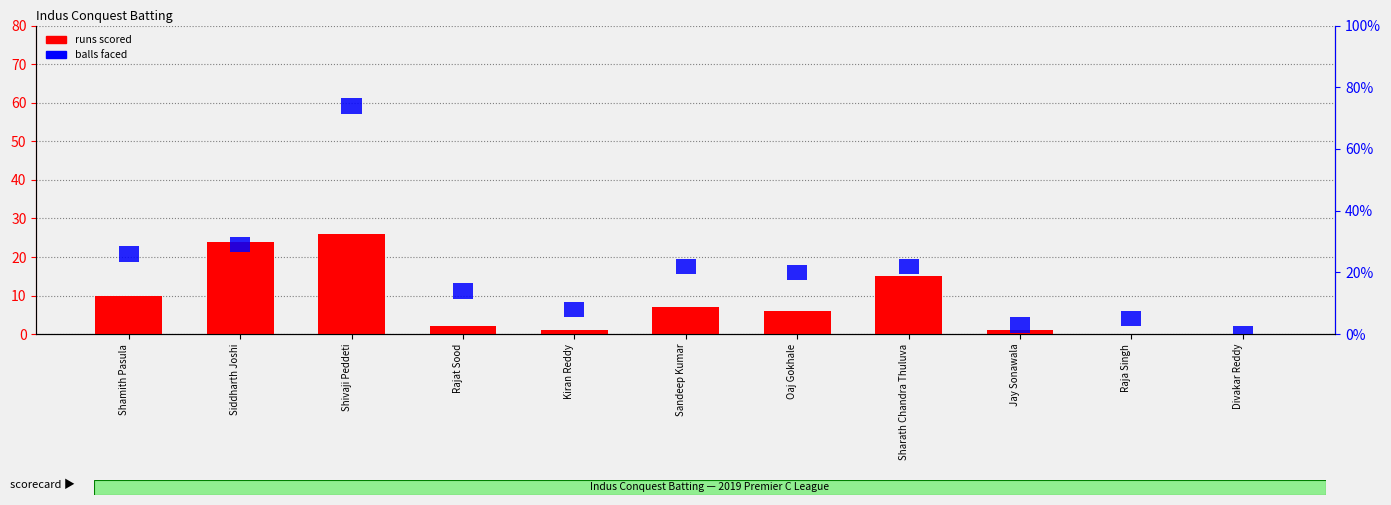

Rank the series by their maximum value, from lowest to highest.

balls faced, runs scored